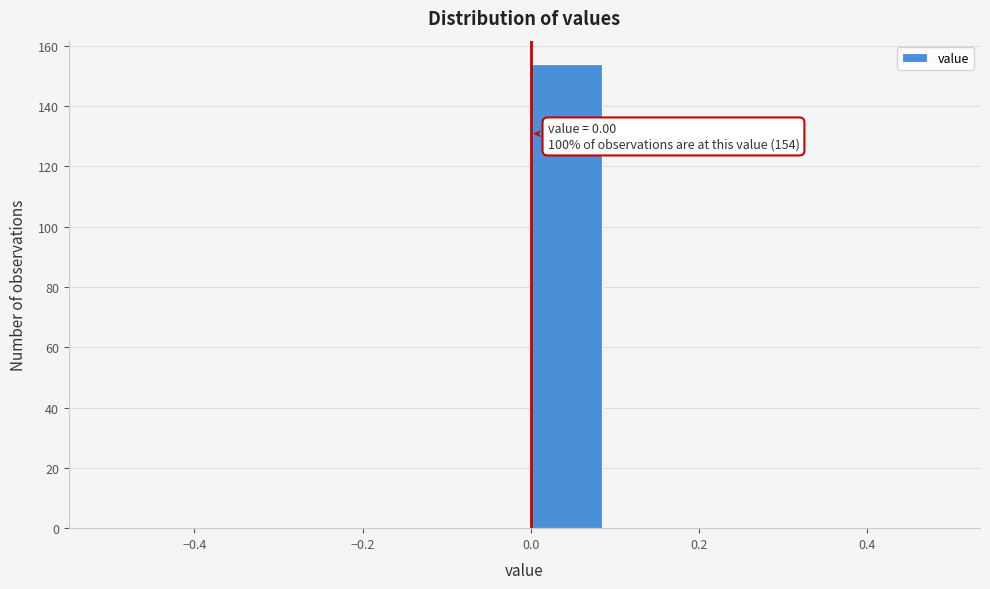

Which range on the x-axis has the tallest bar?

0.0 to 0.1